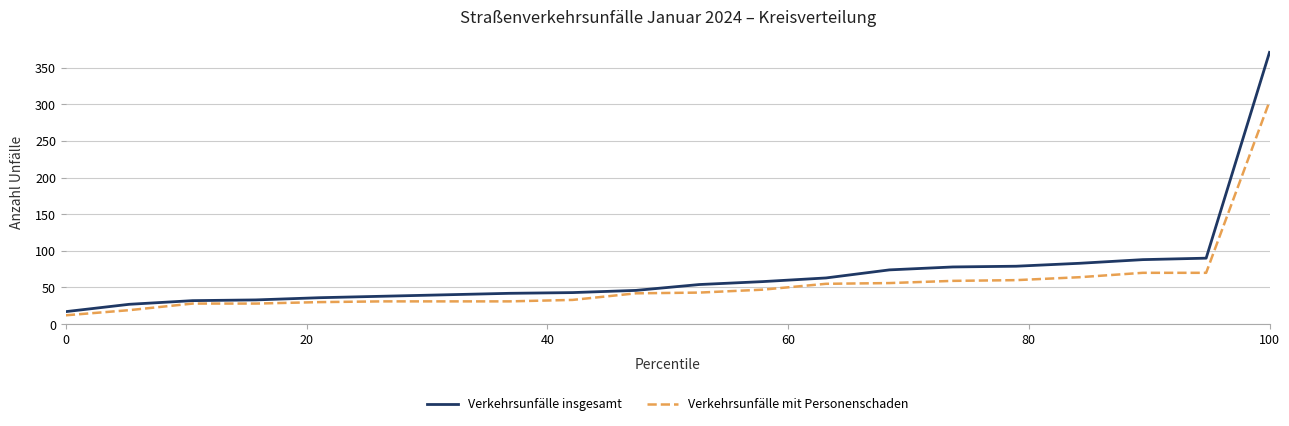

What is the difference between the maximum and minimum values in the Verkehrsunfälle mit Personenschaden series?

292